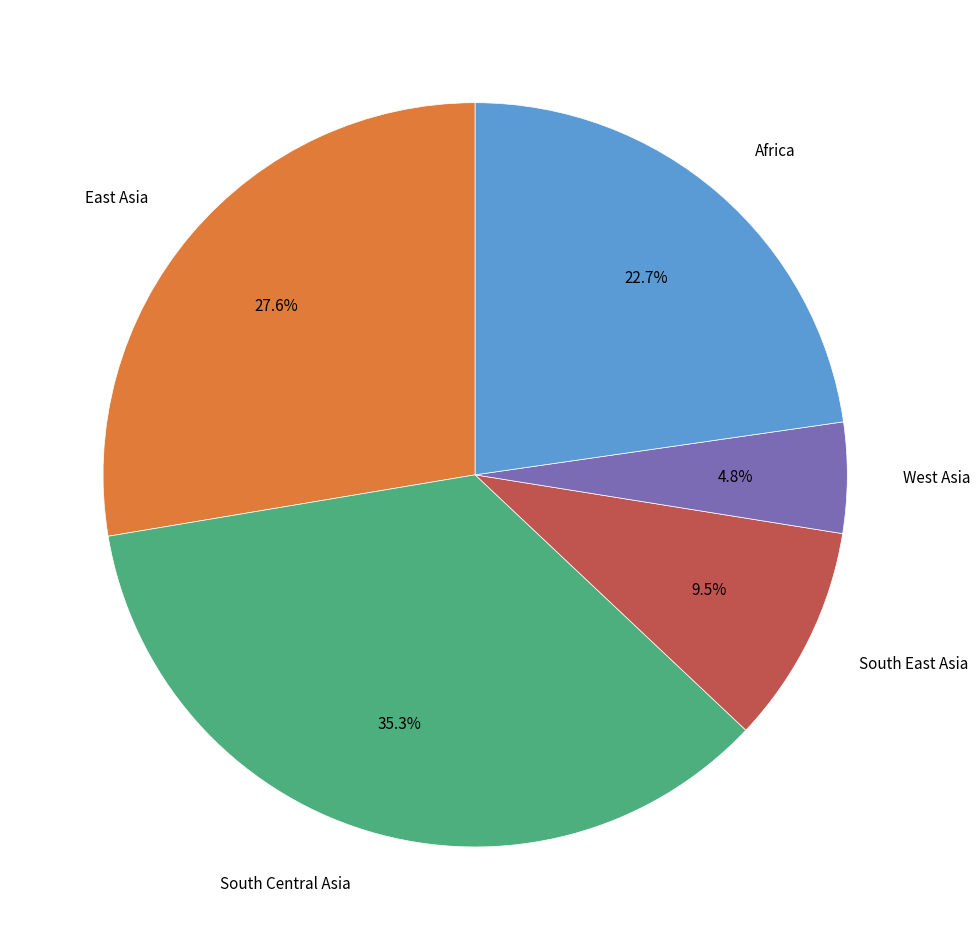

What percentage is the South Central Asia slice, to the nearest percent?

35%